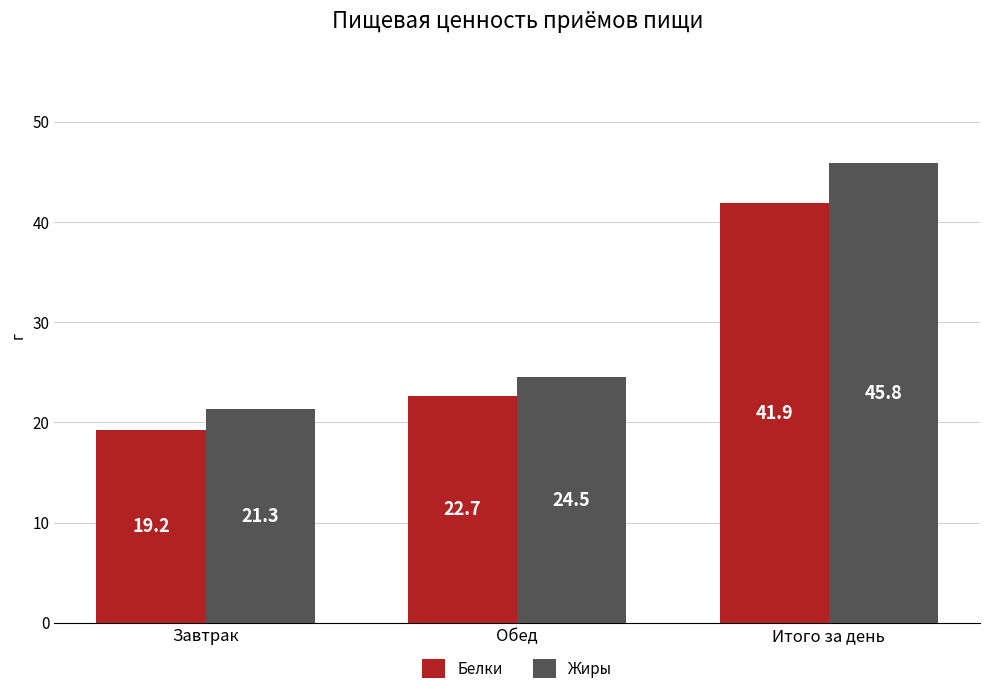

The value of Белки at Обед is 22.7. True or false?

True